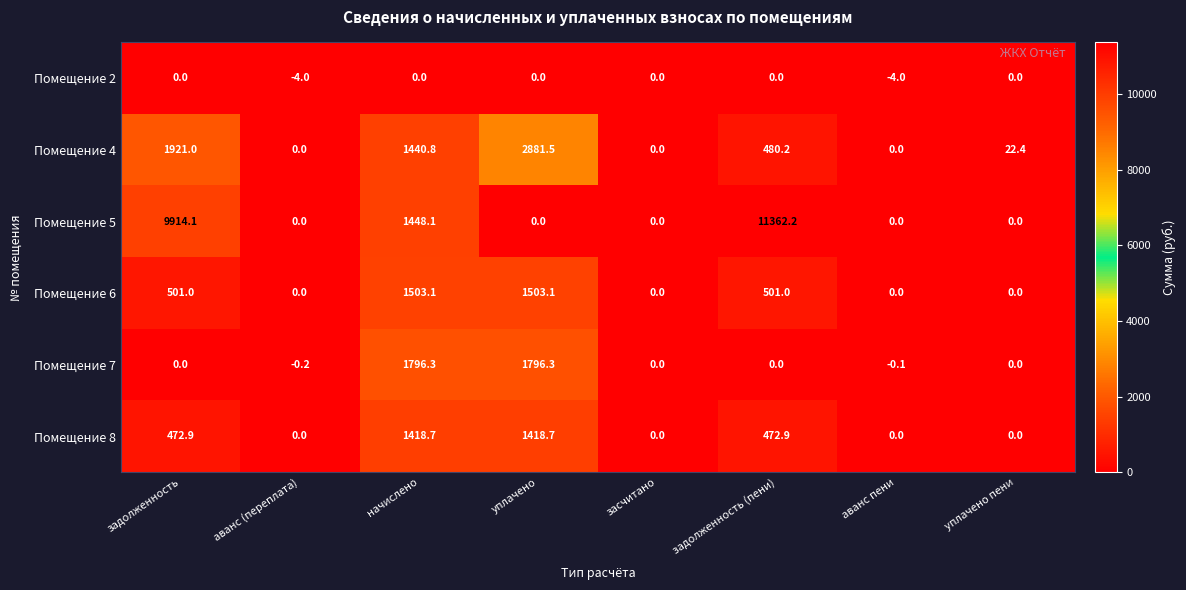

Which label corresponds to the largest value in the chart?

задолженность (пени)